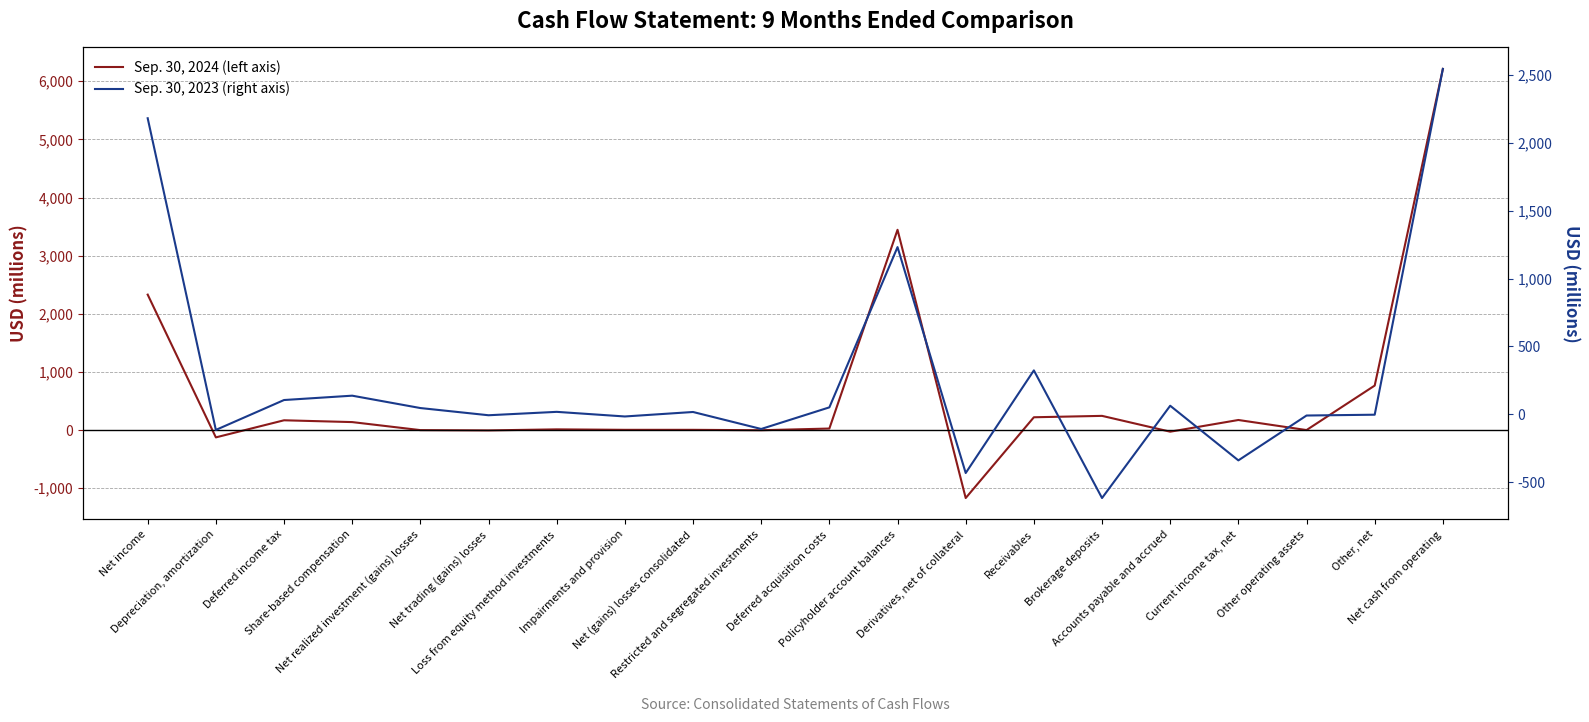

Is the value of Sep. 30, 2023 (right axis) at Deferred income tax greater than the value of Sep. 30, 2024 (left axis) at Current income tax, net?

No